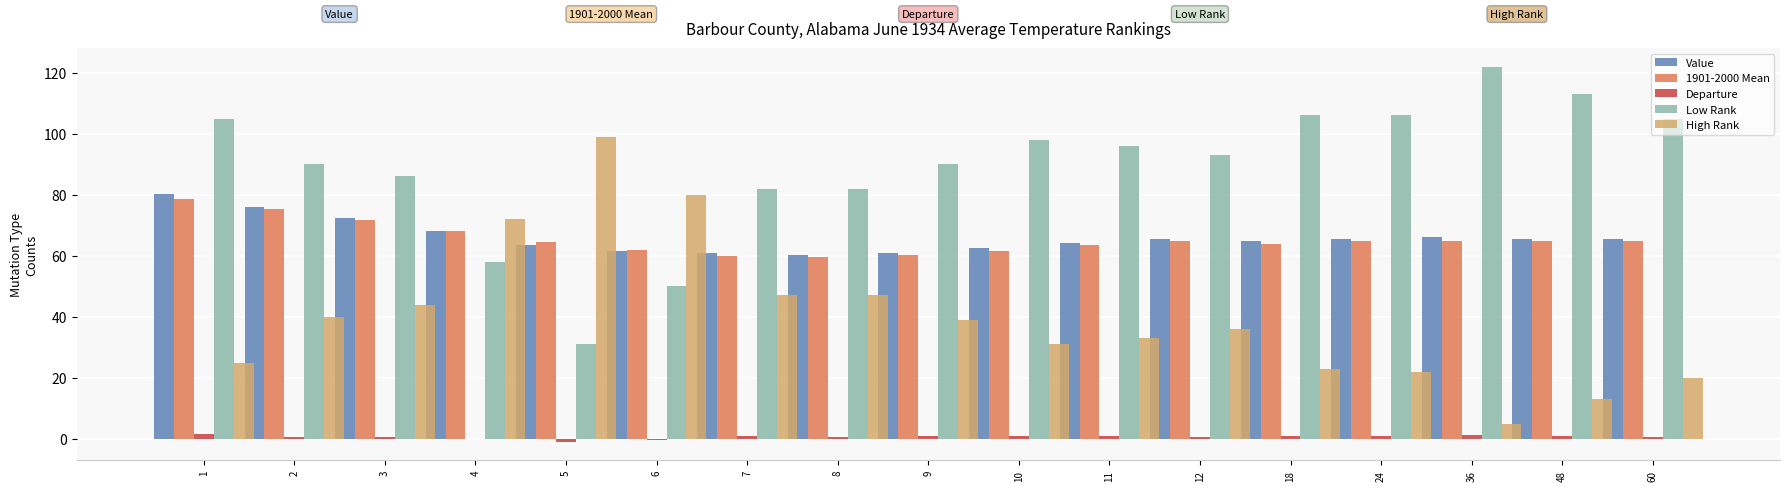

The value of High Rank at 60 is 12.8. True or false?

False